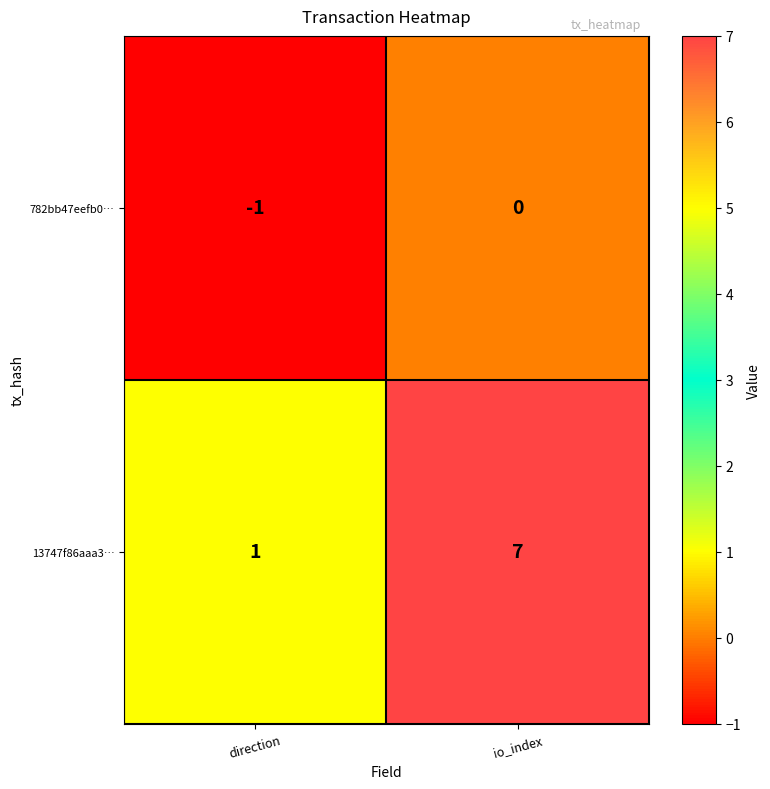

Between direction and io_index, which series saw the biggest shift?

13747f86aaa3…